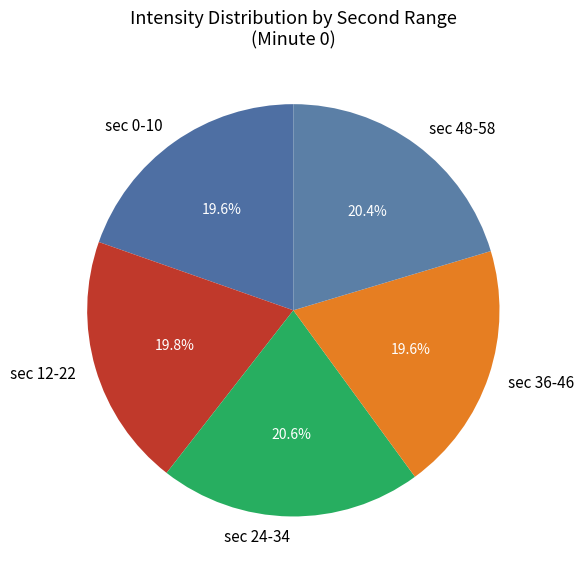

What percentage do sec 12-22 and sec 24-34 together represent?

40.4%